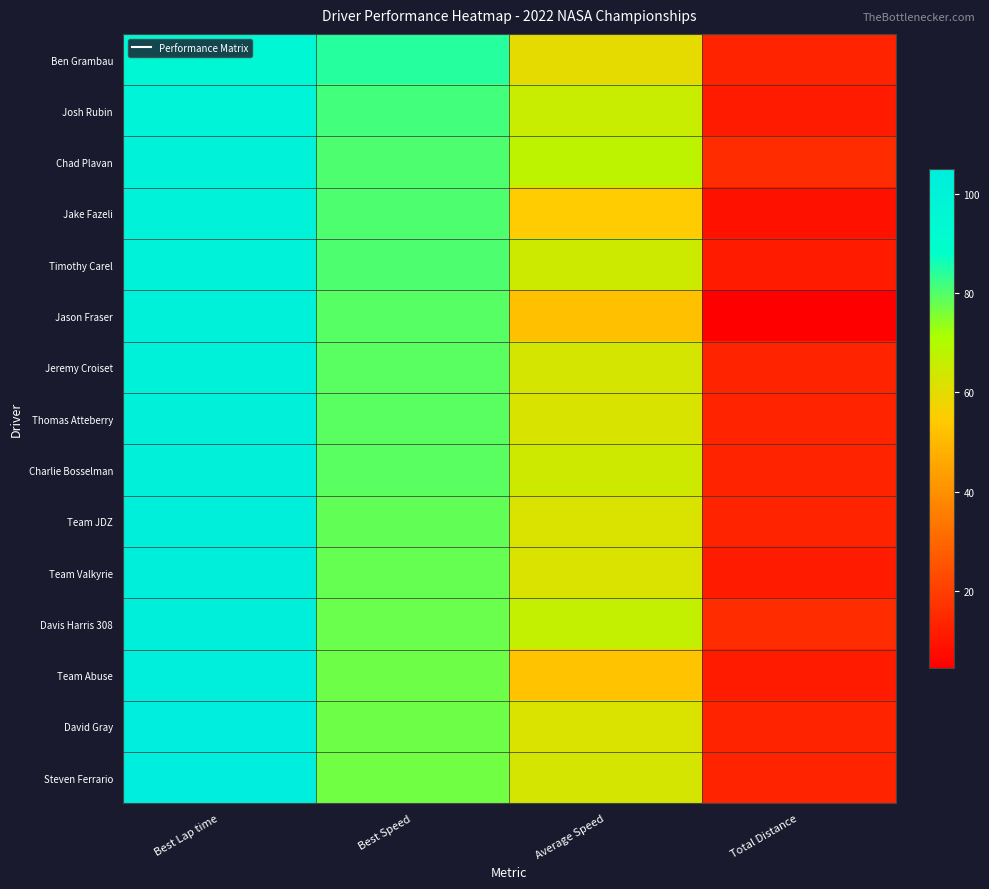

Which label corresponds to the smallest value in the chart?

Total Distance